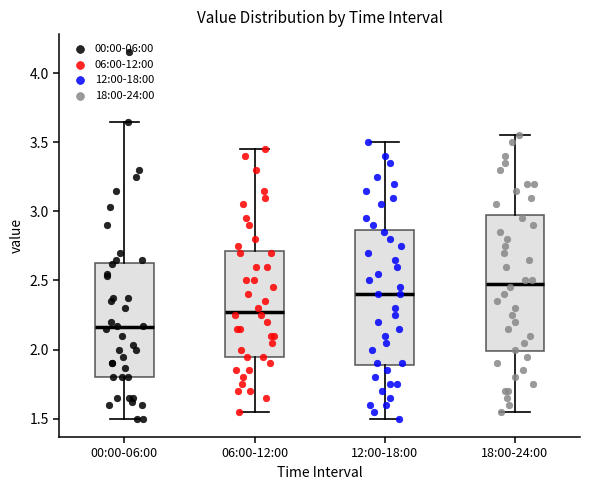

Reading left to right, transcribe this box plot: for each box, give where its median line is, the range the box spans, and where its two whiskers end, as read against the y-axis. The values are not printed on the chart, so give them approximately, as read against the axis.

00:00-06:00: median 2.15, box 1.80 to 2.65, whiskers 1.50 to 3.65
06:00-12:00: median 2.30, box 1.95 to 2.70, whiskers 1.55 to 3.45
12:00-18:00: median 2.40, box 1.90 to 2.85, whiskers 1.50 to 3.50
18:00-24:00: median 2.50, box 2.00 to 3.00, whiskers 1.55 to 3.55